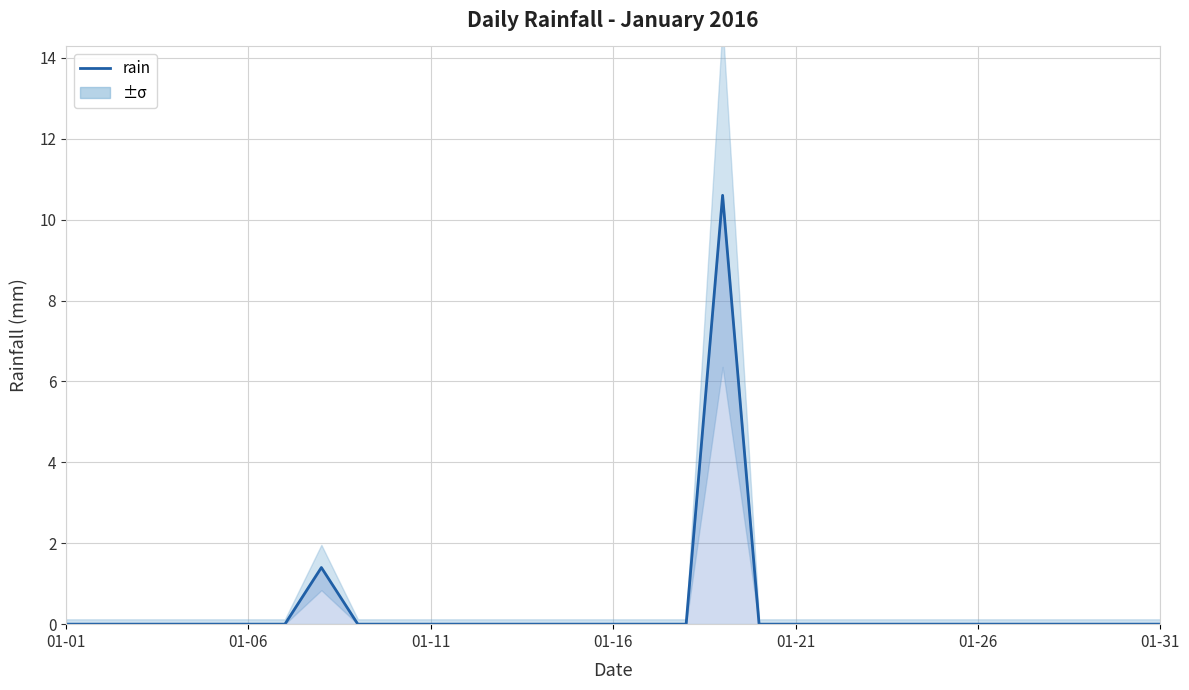

The value at 27 is 6.1. True or false?

False